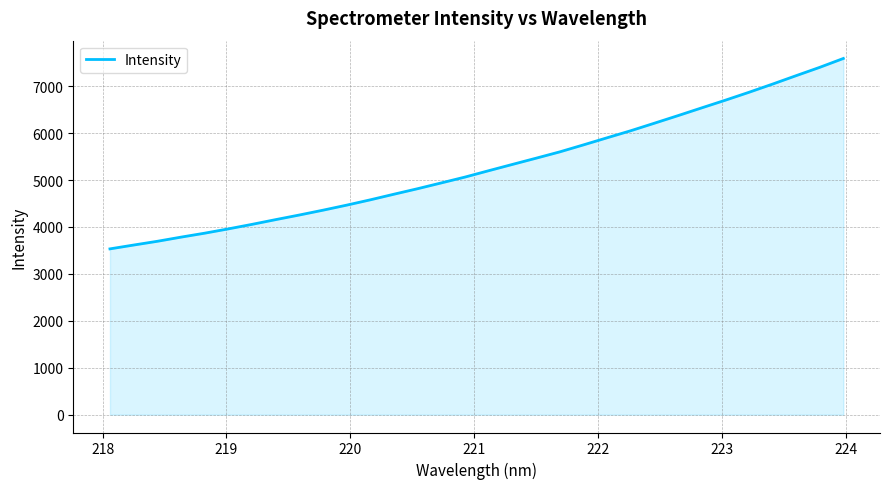

What is the greatest value displayed?

7590.5